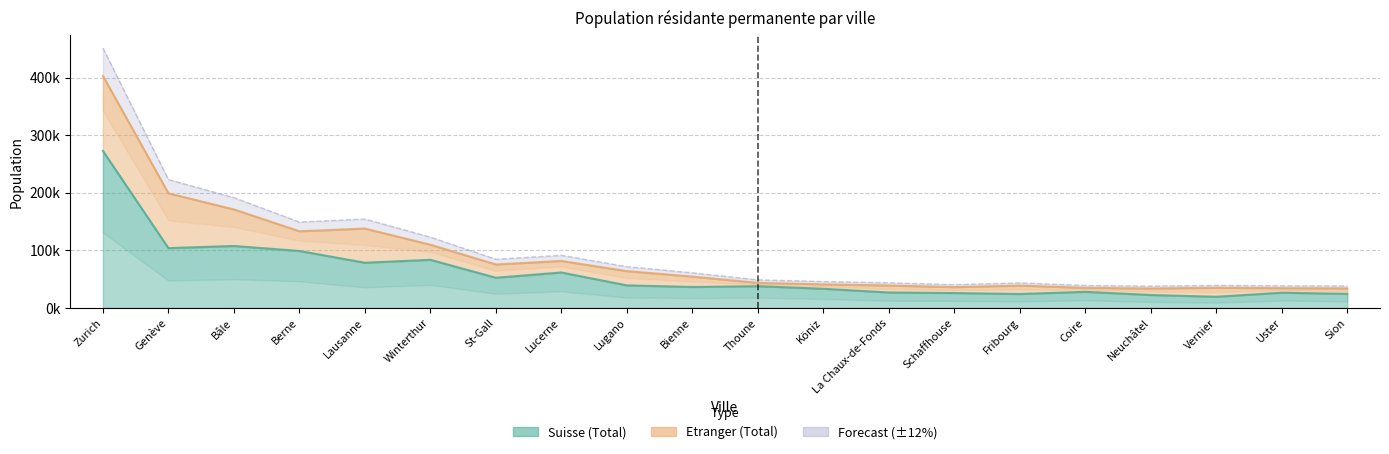

True or false: Suisse Homme and Suisse Femme cross at least once.

False